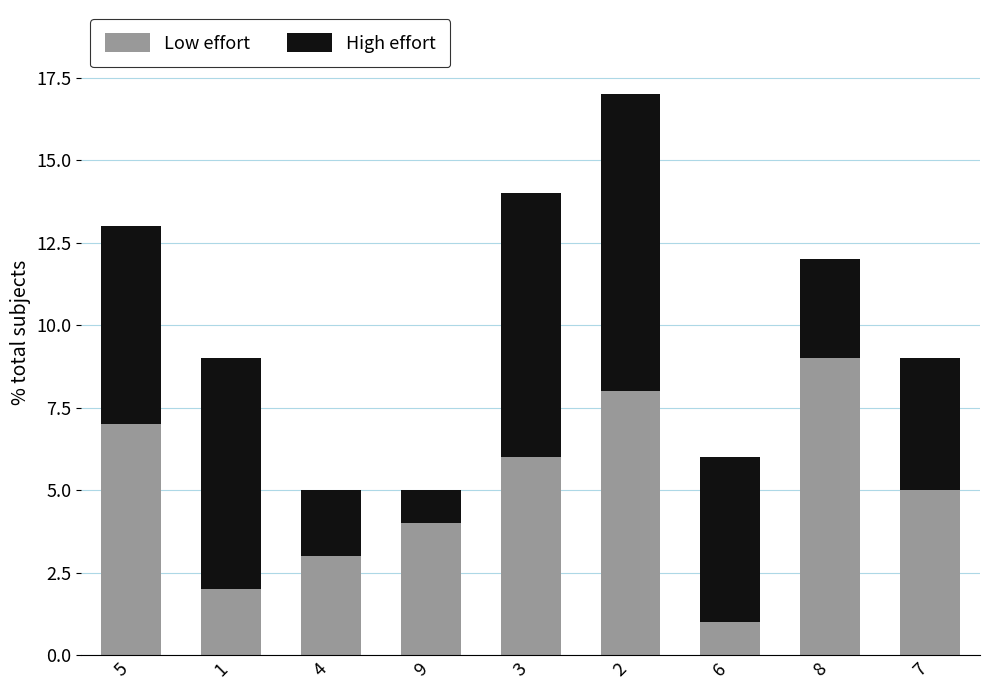

What are all the series names shown in the legend?

Low effort, High effort